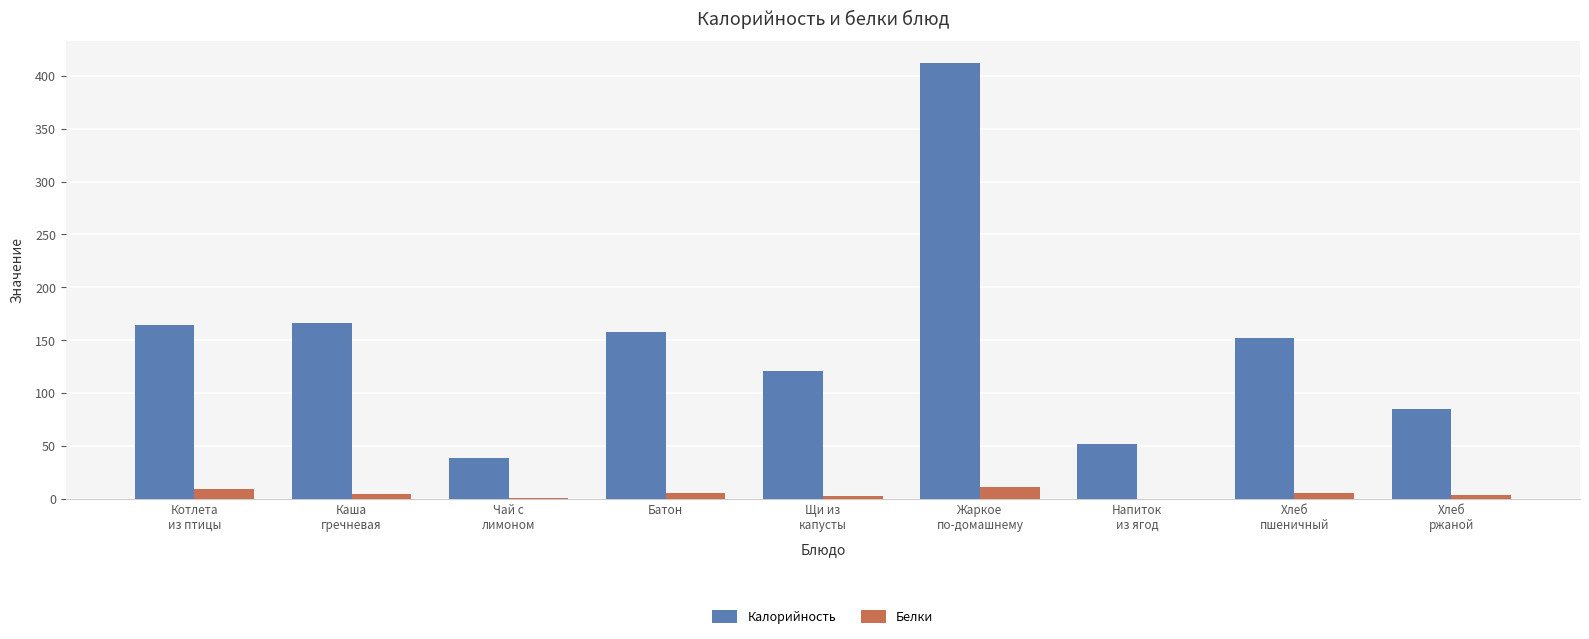

Which series has the largest total across all categories?

Калорийность